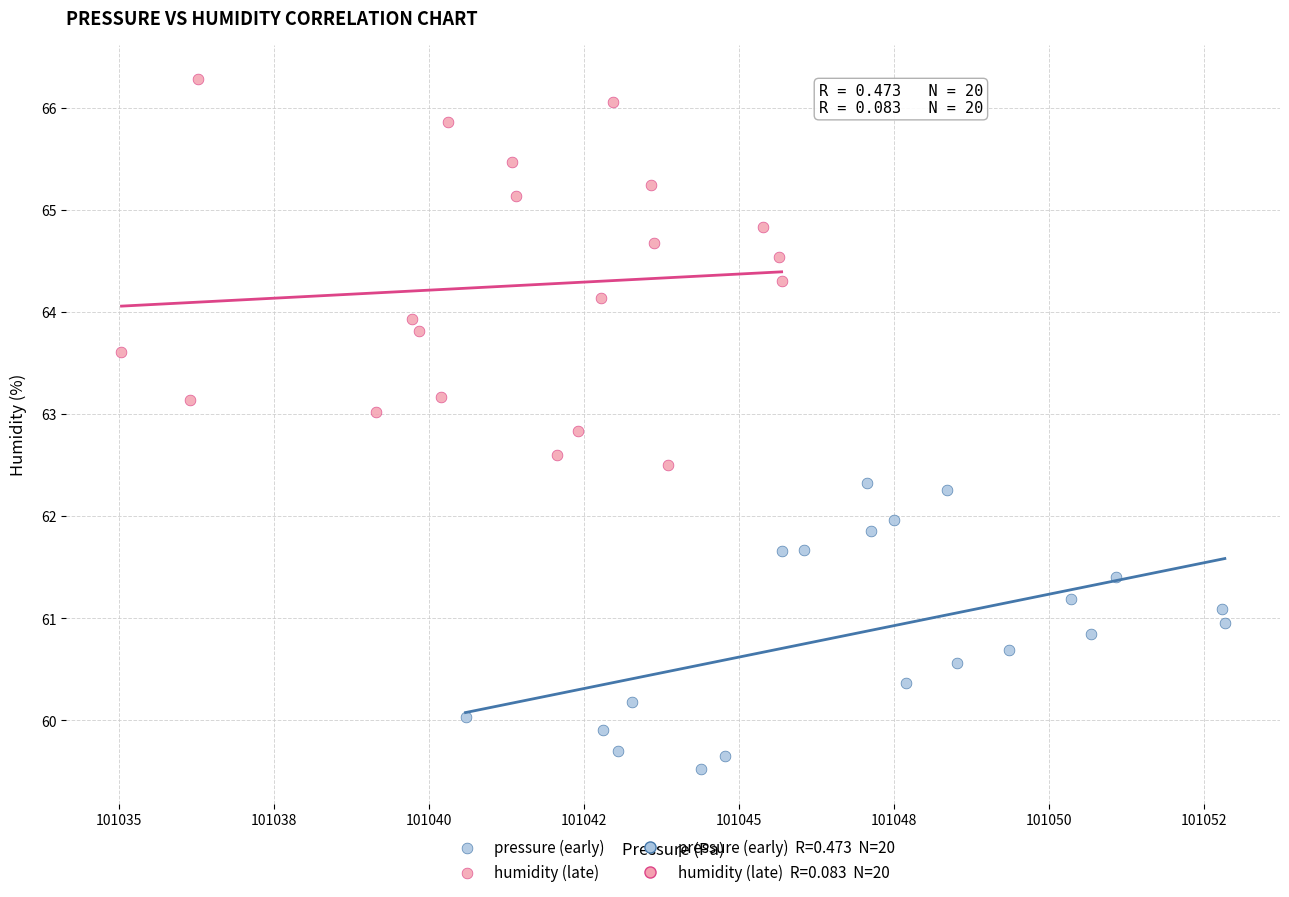

Which series has the largest Y range (max minus min)?

humidity (late)